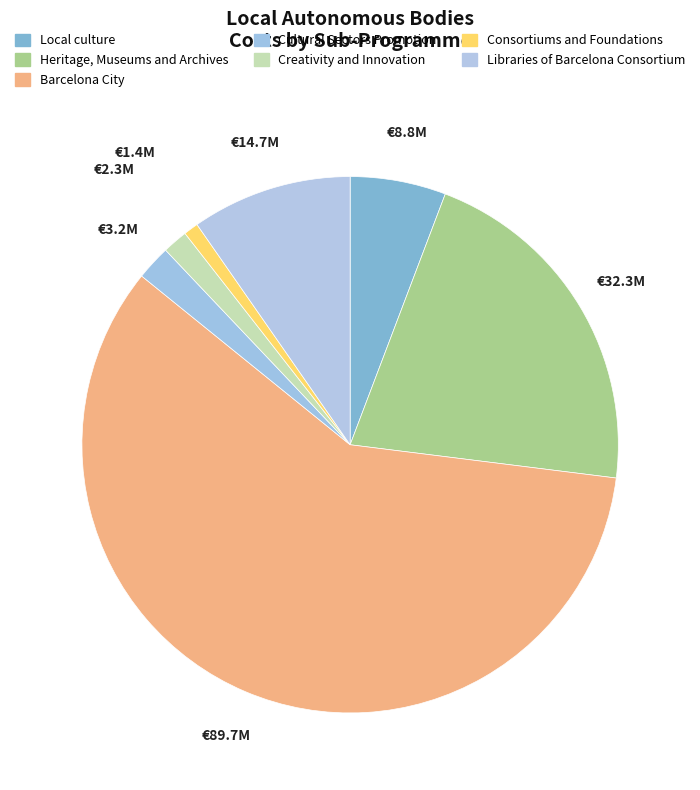

True or false: Consortiums and Foundations accounts for 16% of the total.

False